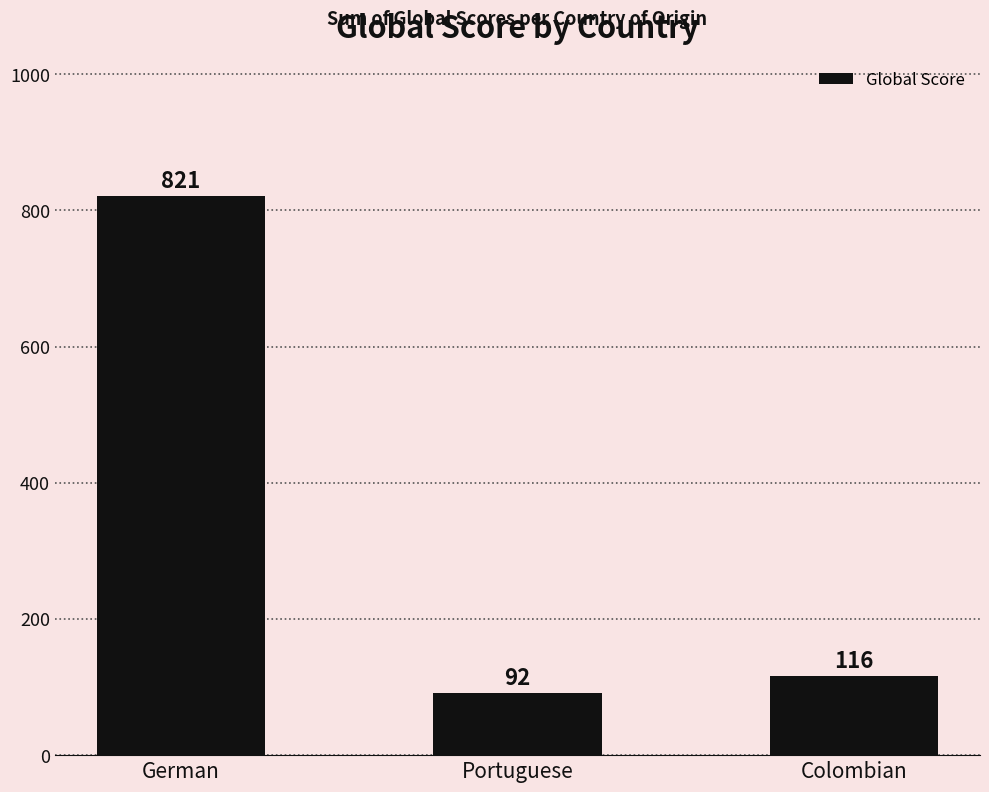

What position from the right is Portuguese?

2